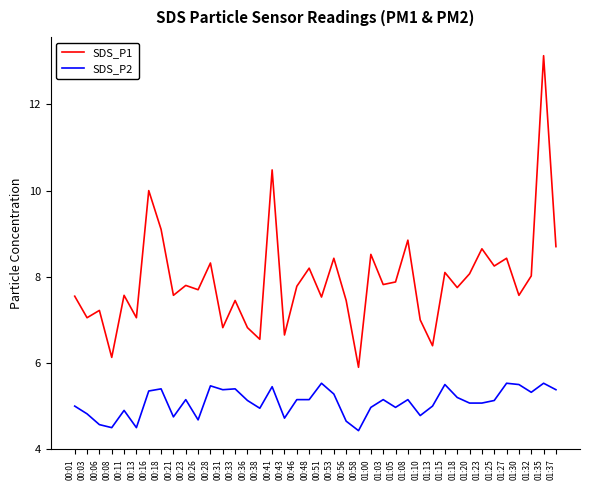

List the series in order of their peak value, lowest first.

SDS_P2, SDS_P1